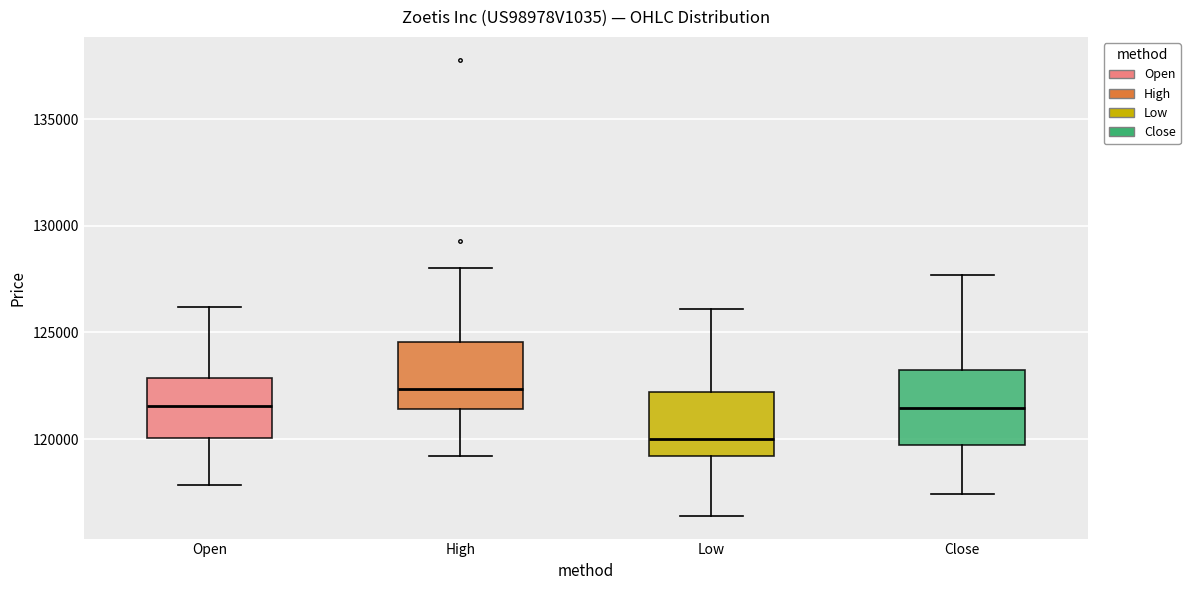

Reading left to right, read every box against the y-axis: the position of its median line, the range the box covers, and the ends of its whiskers. The values are not printed on the chart, so give them approximately, as read against the axis.

Open: median 121500, box 120000 to 123000, whiskers 118000 to 126000
High: median 122500, box 121500 to 124500, whiskers 119000 to 128000
Low: median 120000, box 119000 to 122000, whiskers 116500 to 126000
Close: median 121500, box 119500 to 123000, whiskers 117500 to 127500